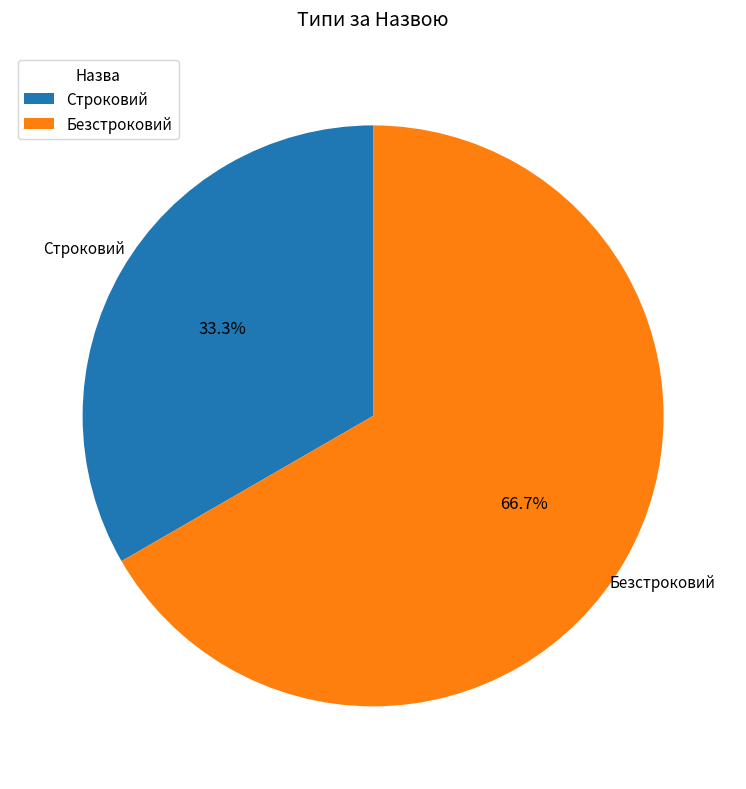

What is the largest slice in the pie chart?

Безстроковий